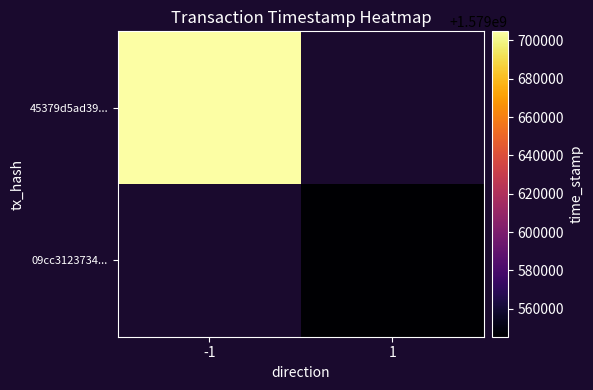

How many values in 09cc3123734... are above zero?

1